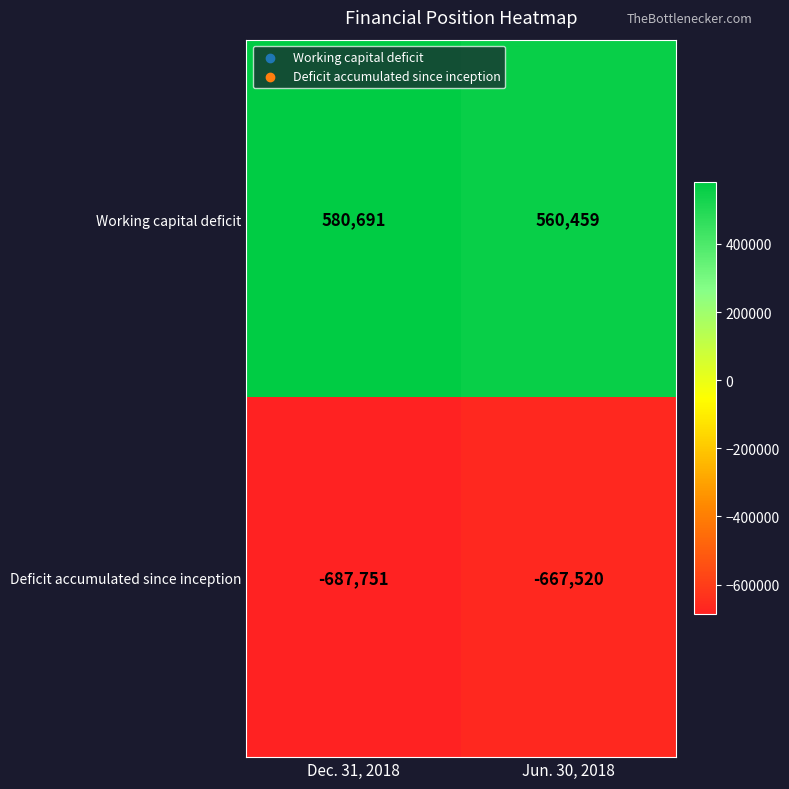

What is the highest value of the Deficit accumulated since inception series?

-667520